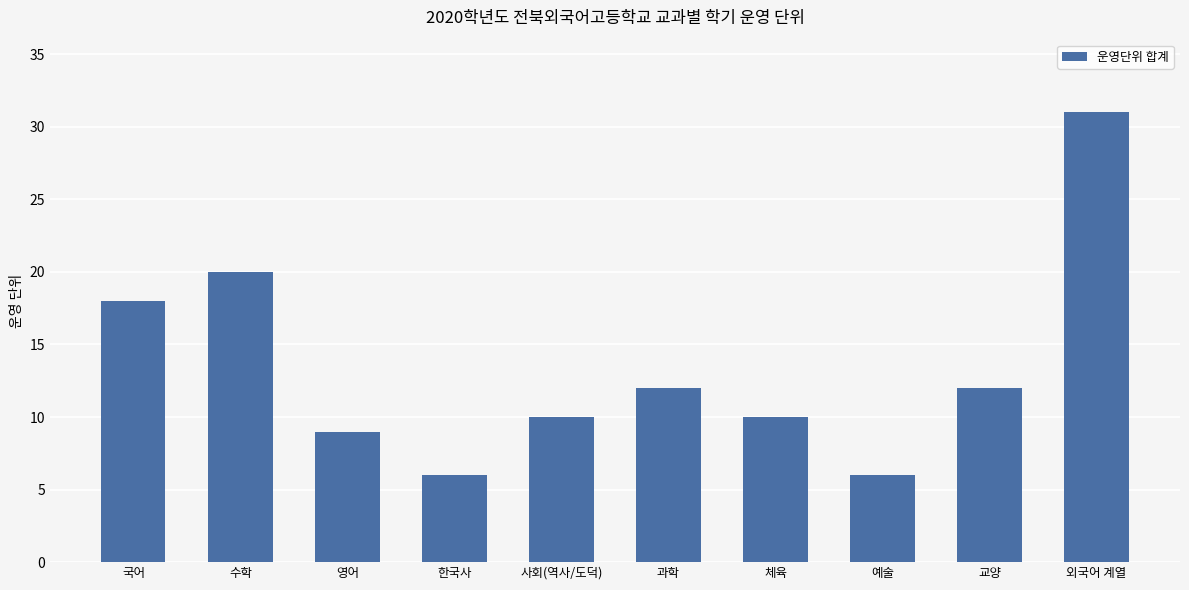

What is the difference between the values at 교양 and 사회(역사/도덕)?

2